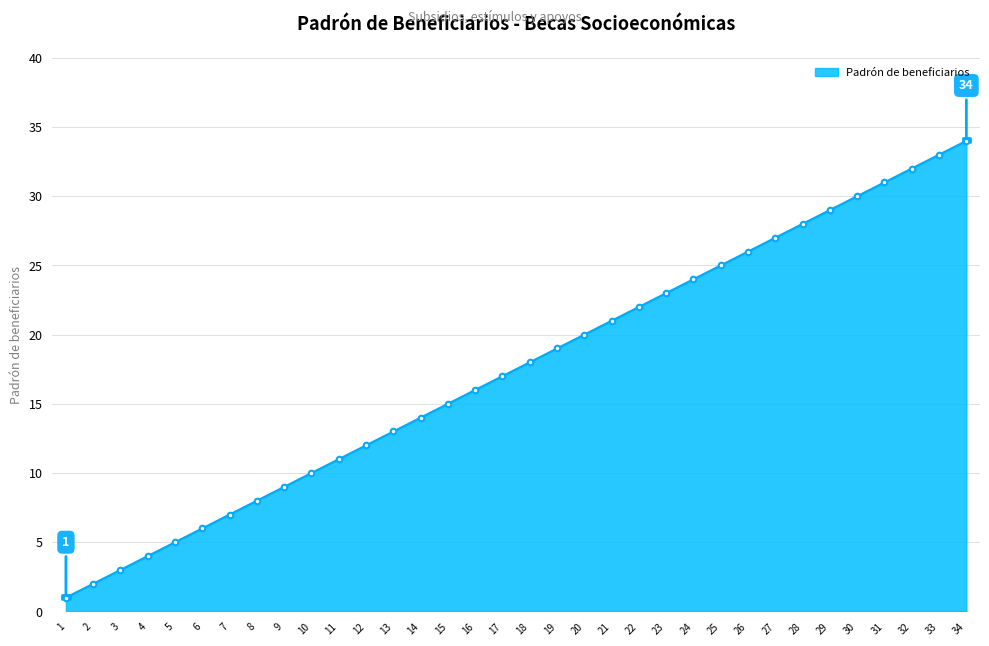

List the labels in order of value, largest first.

34, 33, 32, 31, 30, 29, 28, 27, 26, 25, 24, 23, 22, 21, 20, 19, 18, 17, 16, 15, 14, 13, 12, 11, 10, 9, 8, 7, 6, 5, 4, 3, 2, 1